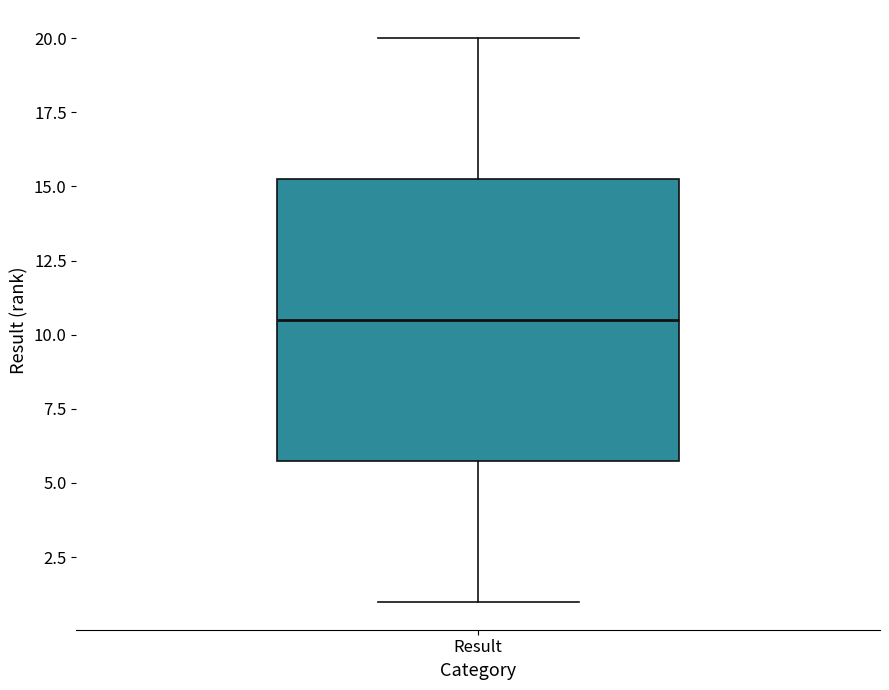

Transcribe this box plot: give where the median line is, the range the box spans, and where the two whiskers end, as read against the y-axis. The values are not printed on the chart, so give them approximately, as read against the axis.

median 10.5, box 6.0 to 15.5, whiskers 1.0 to 20.0